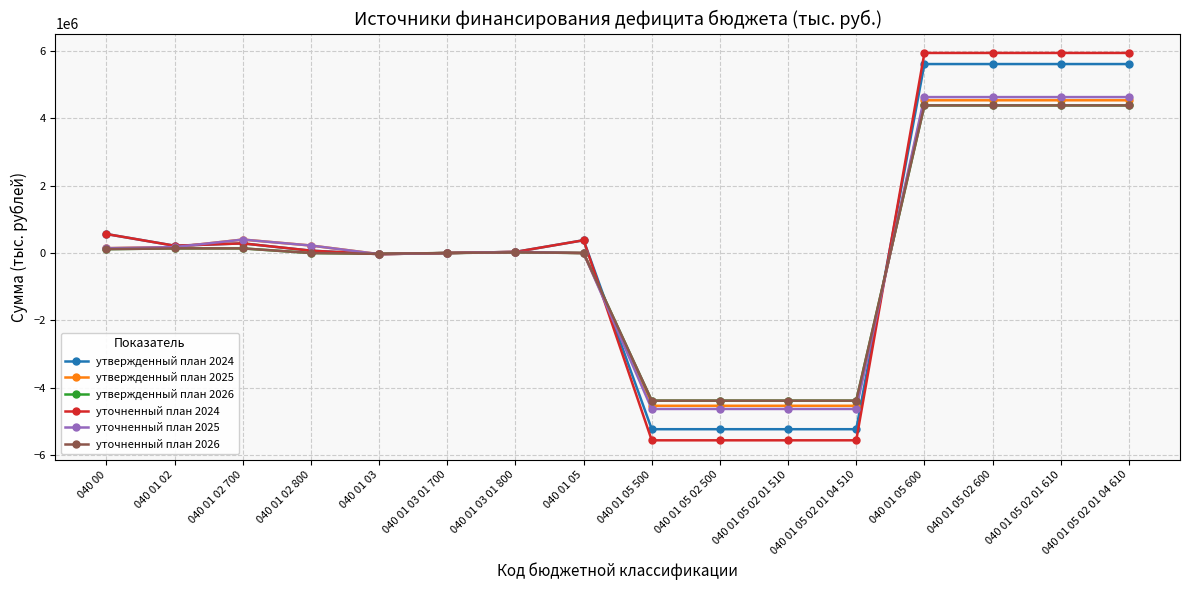

Is this an area chart (filled region under the line)?

No